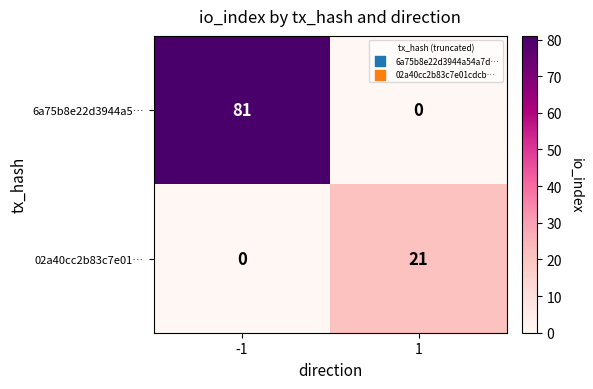

Read the 02a40cc2b83c7e01… value at 1, to the nearest 5.

20